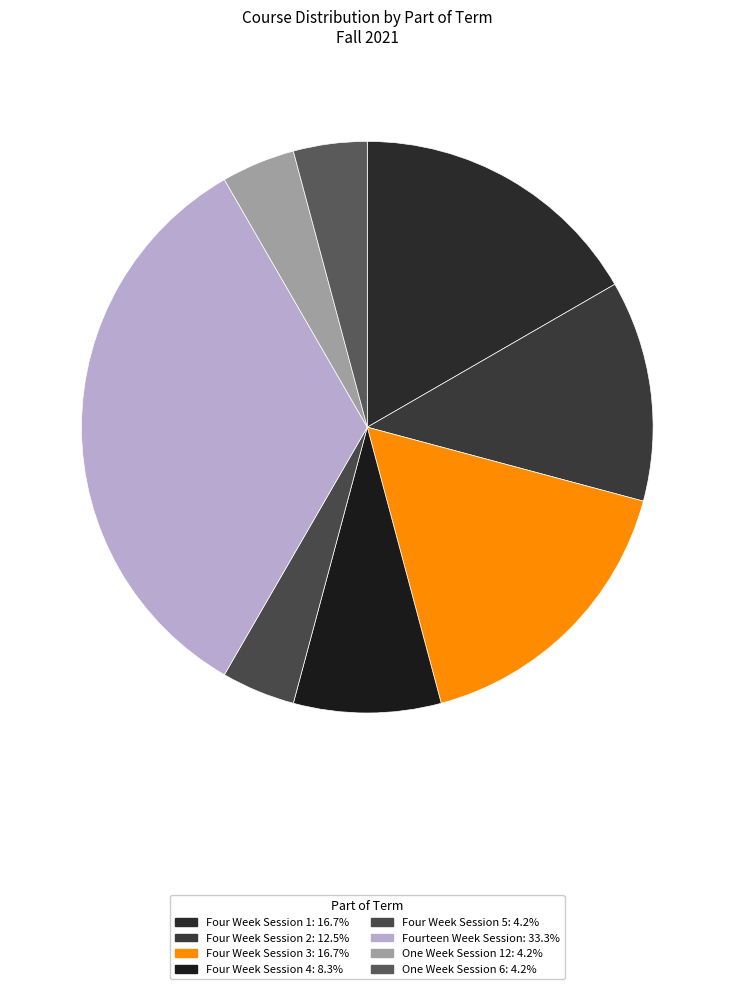

Does Four Week Session 3 represent more than half of the total?

No